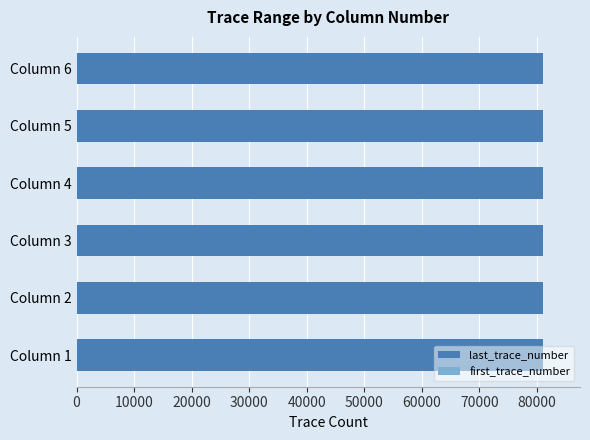

List the series in order of their overall mean, lowest first.

first_trace_number, last_trace_number